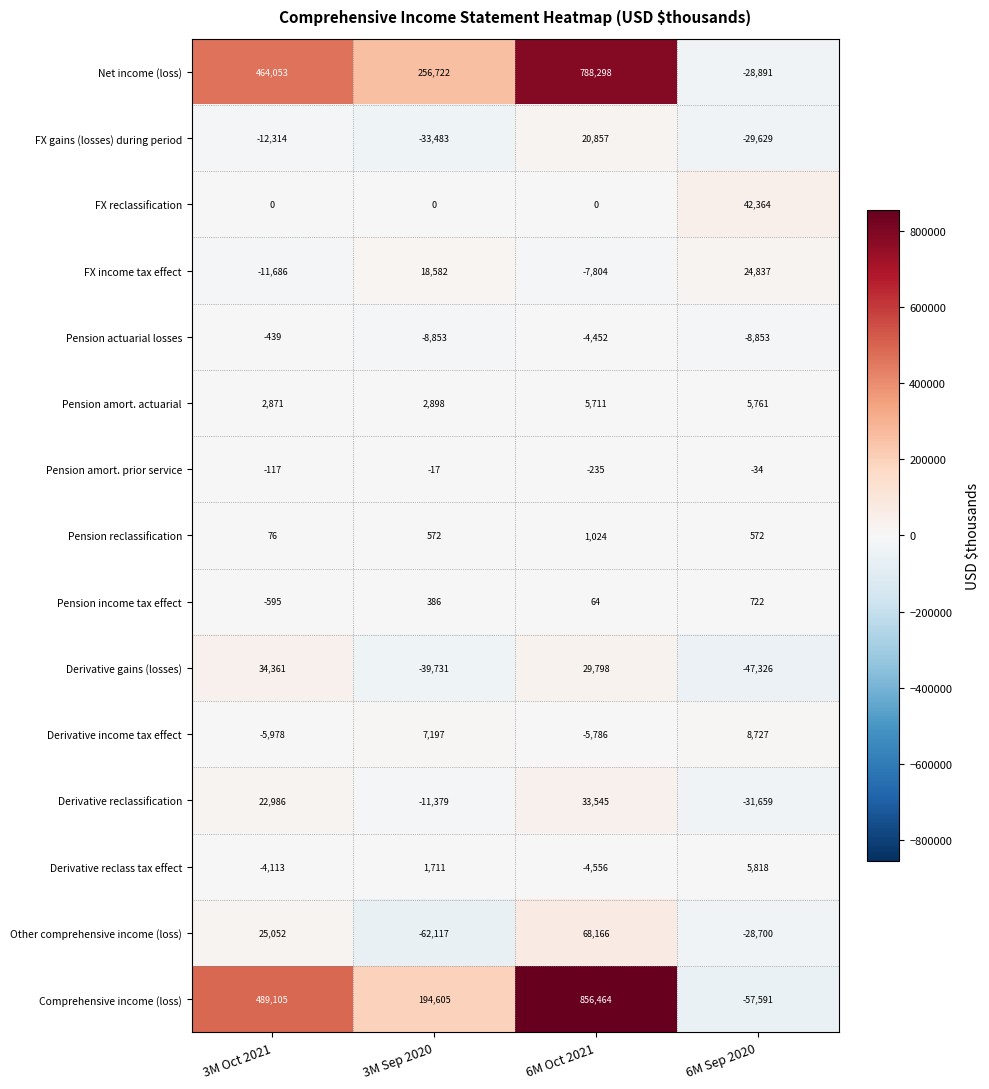

What is the sum of the Derivative reclass tax effect values at 3M Sep 2020 and 3M Oct 2021?

-2402